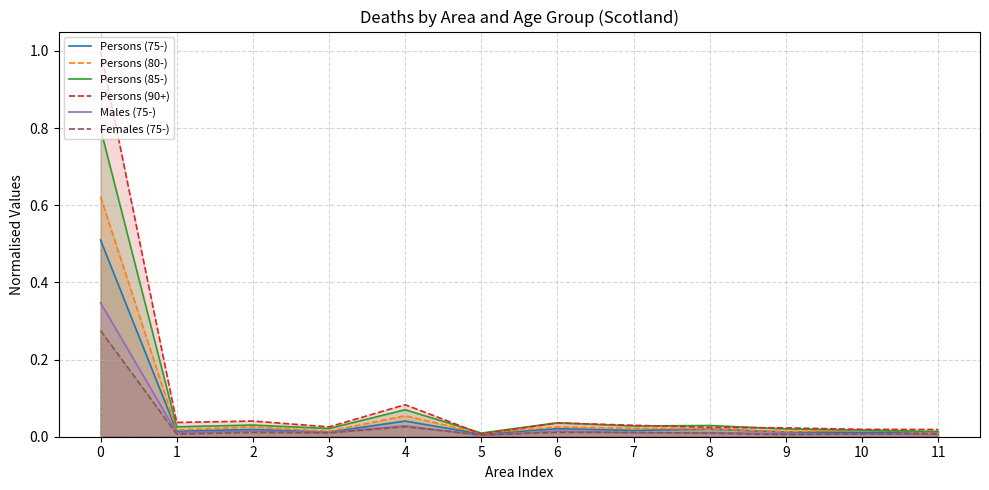

Which series has the largest range (max minus min)?

Persons (90+)